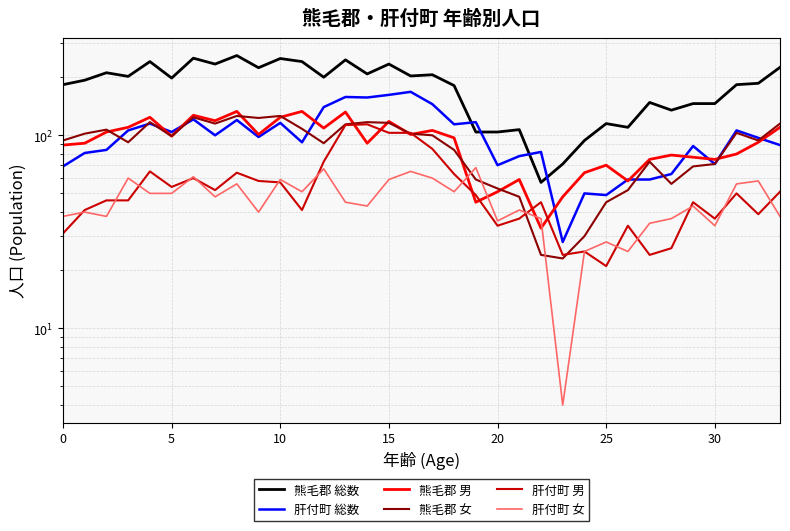

What is the total value across all series at 18?

590